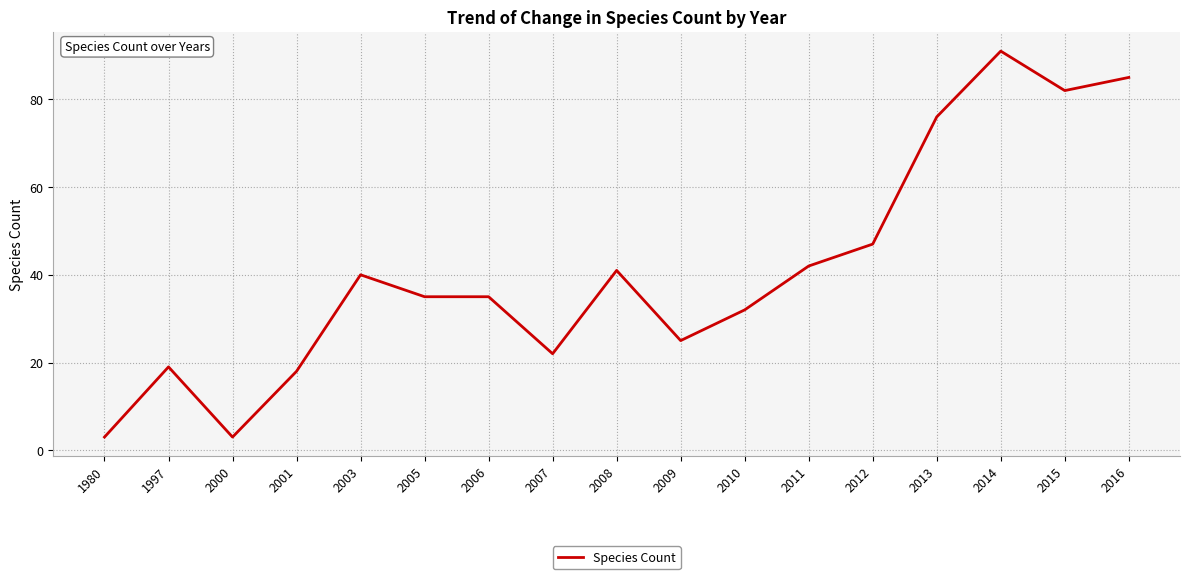

Where is the first local maximum?

1997